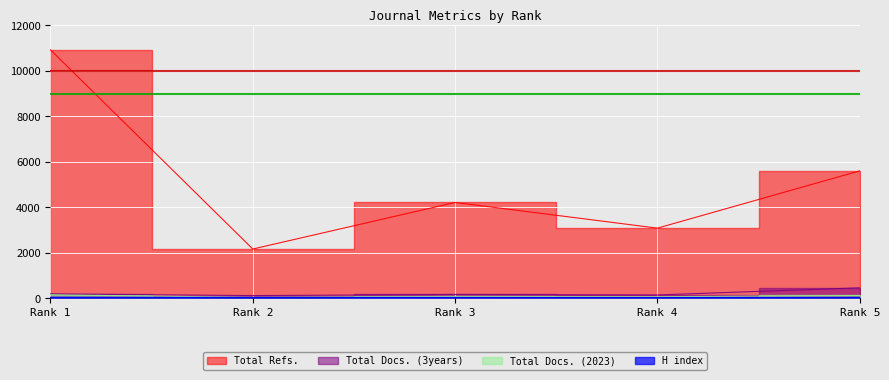

At how many categories does at least one series exceed 1372?

5